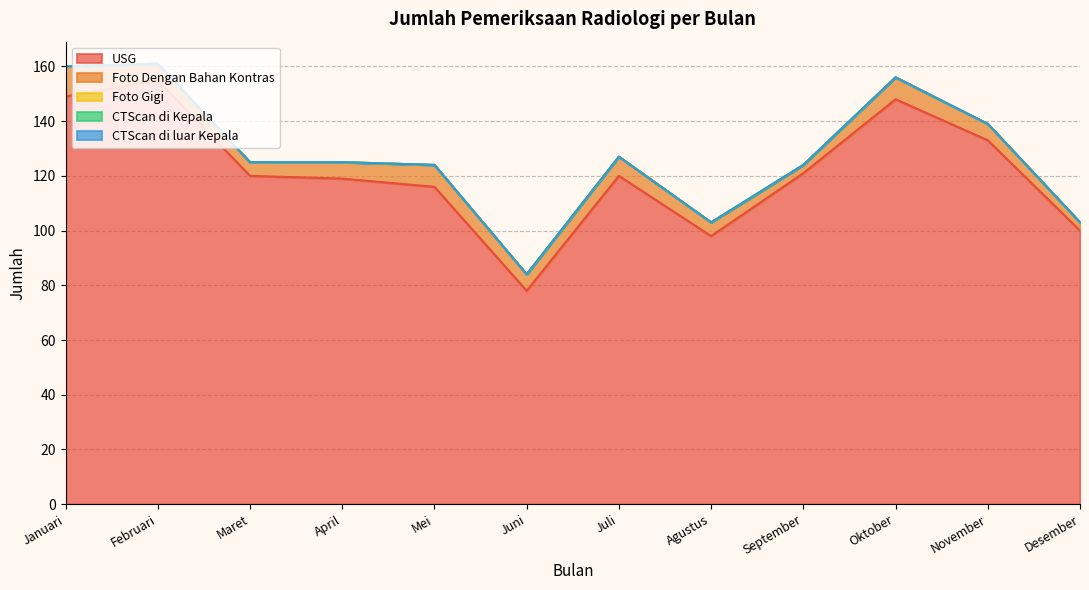

What are all the series names shown in the legend?

USG, Foto Dengan Bahan Kontras, Foto Gigi, CTScan di Kepala, CTScan di luar Kepala